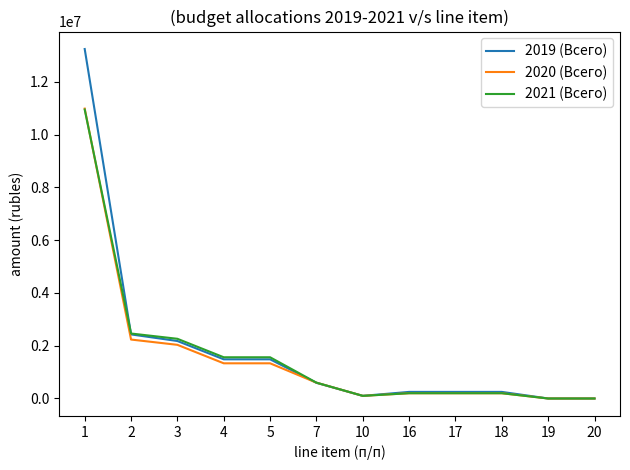

Is the value of 2021 (Всего) at 3 greater than the value of 2019 (Всего) at 7?

Yes